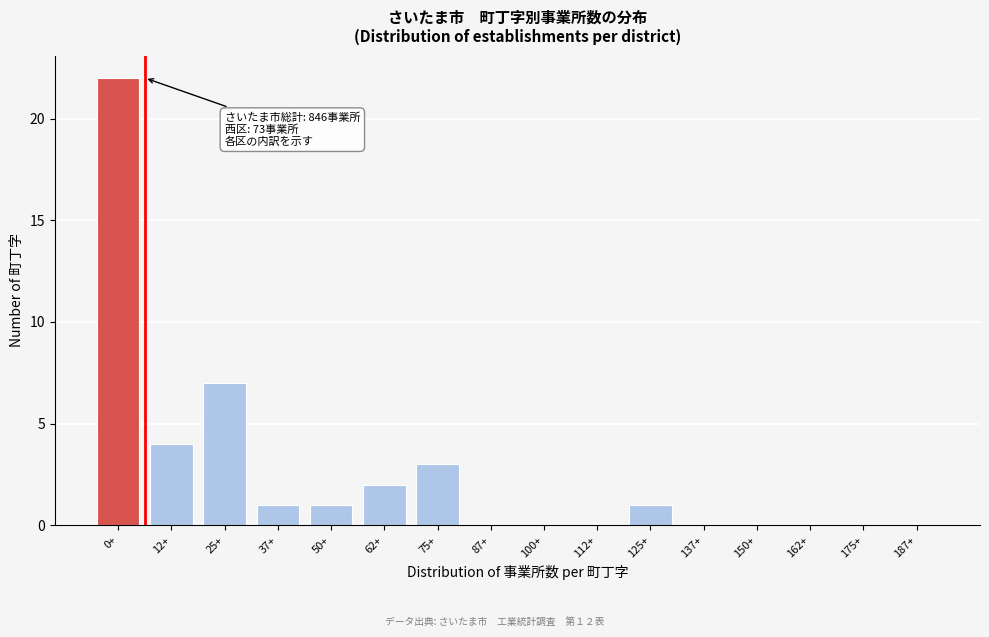

Reading left to right, extract all data points from this chart.

0+=22	12+=4	25+=7	37+=1	50+=1	62+=2	75+=3	87+=0	100+=0	112+=0	125+=1	137+=0	150+=0	162+=0	175+=0	187+=0